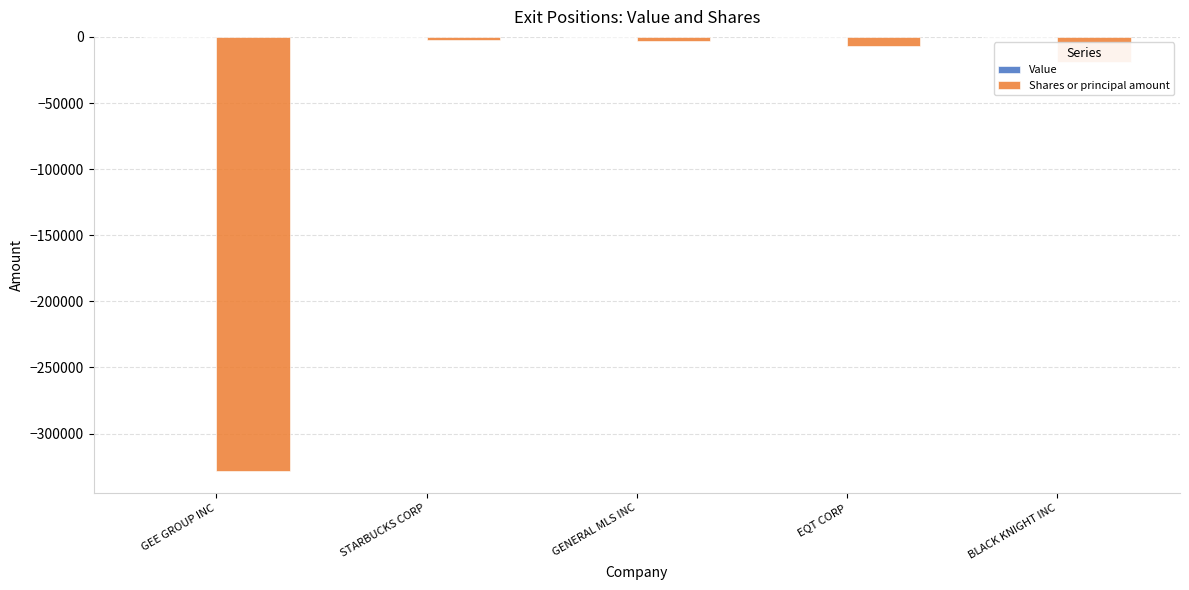

Which label corresponds to the smallest value in the chart?

GEE GROUP INC